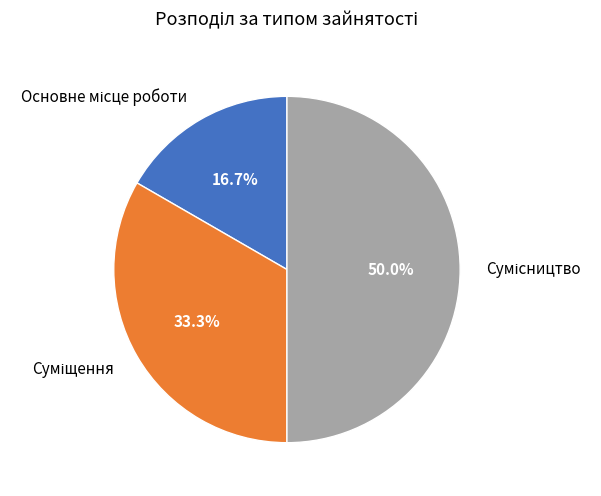

What is the change in value from Основне місце роботи to Сумісництво?

+2